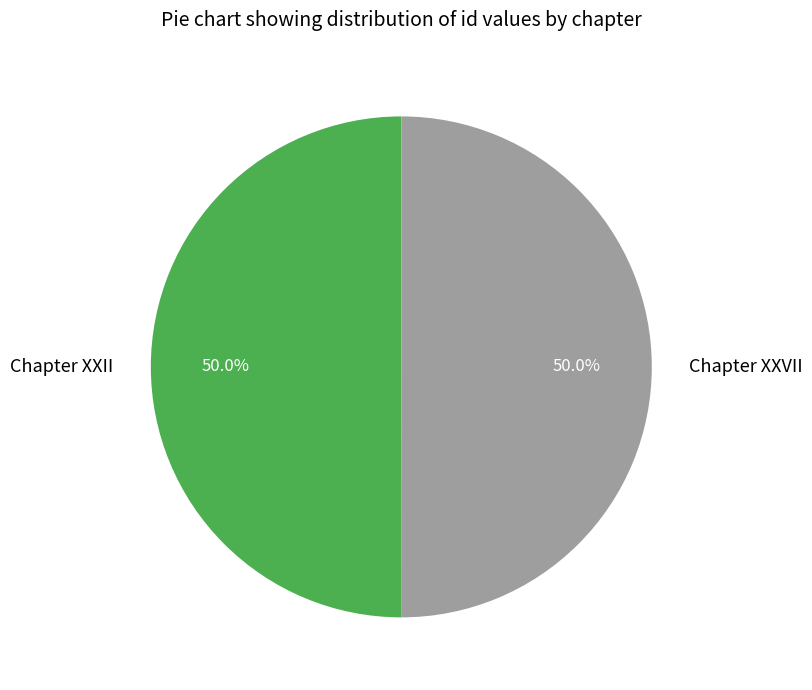

Is the sum of Chapter XXII and Chapter XXVII greater than half?

Yes